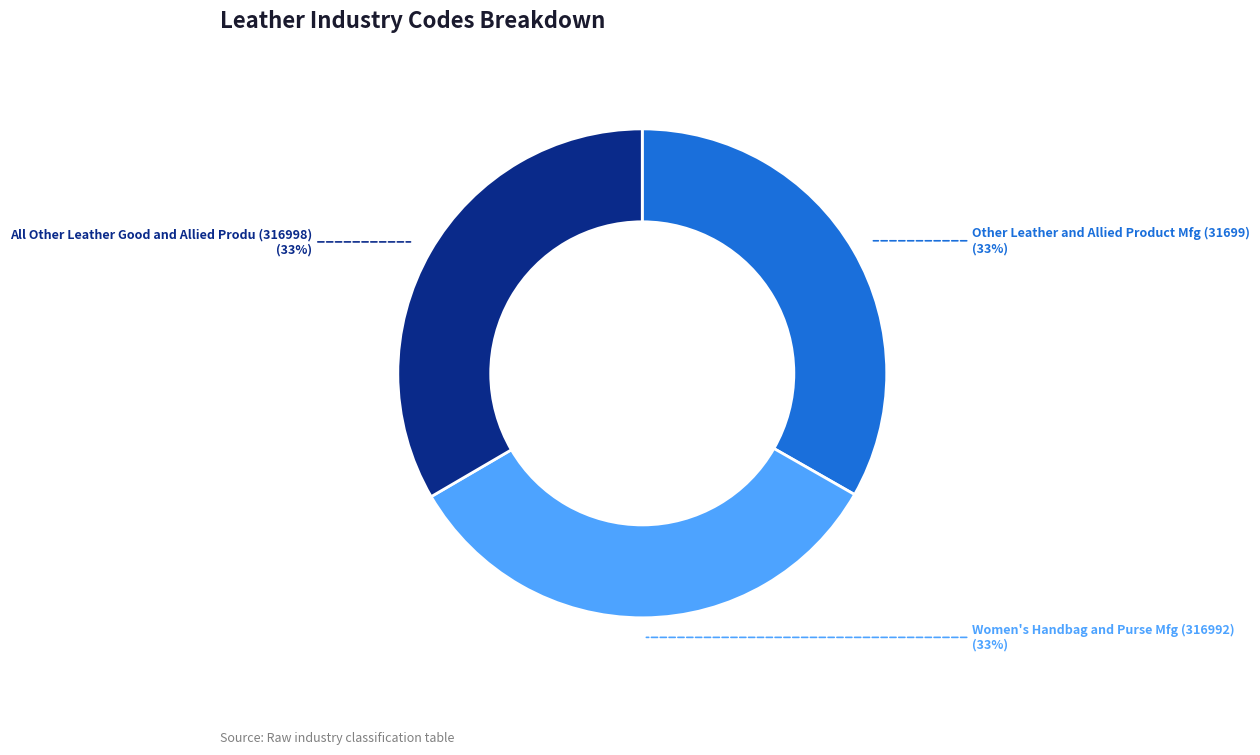

What is the ratio of the value at Other Leather and Allied Product Mfg (31699) to the value at Women's Handbag and Purse Mfg (316992)?

1.0